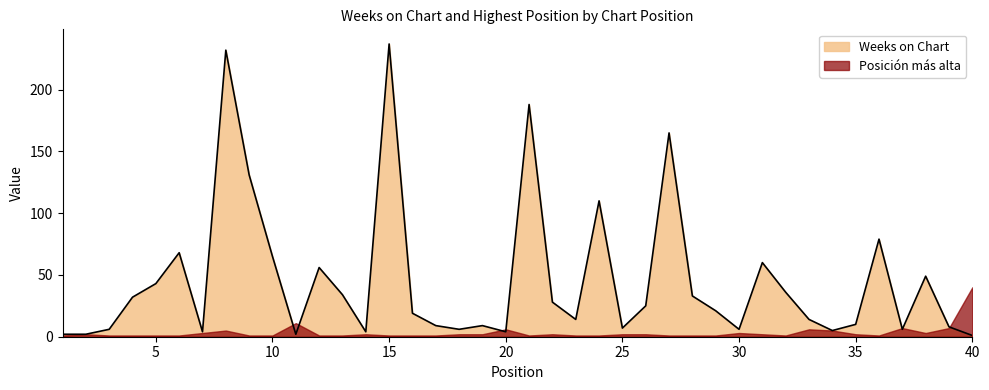

The chart shows a value of 35 at 26. True or false?

False